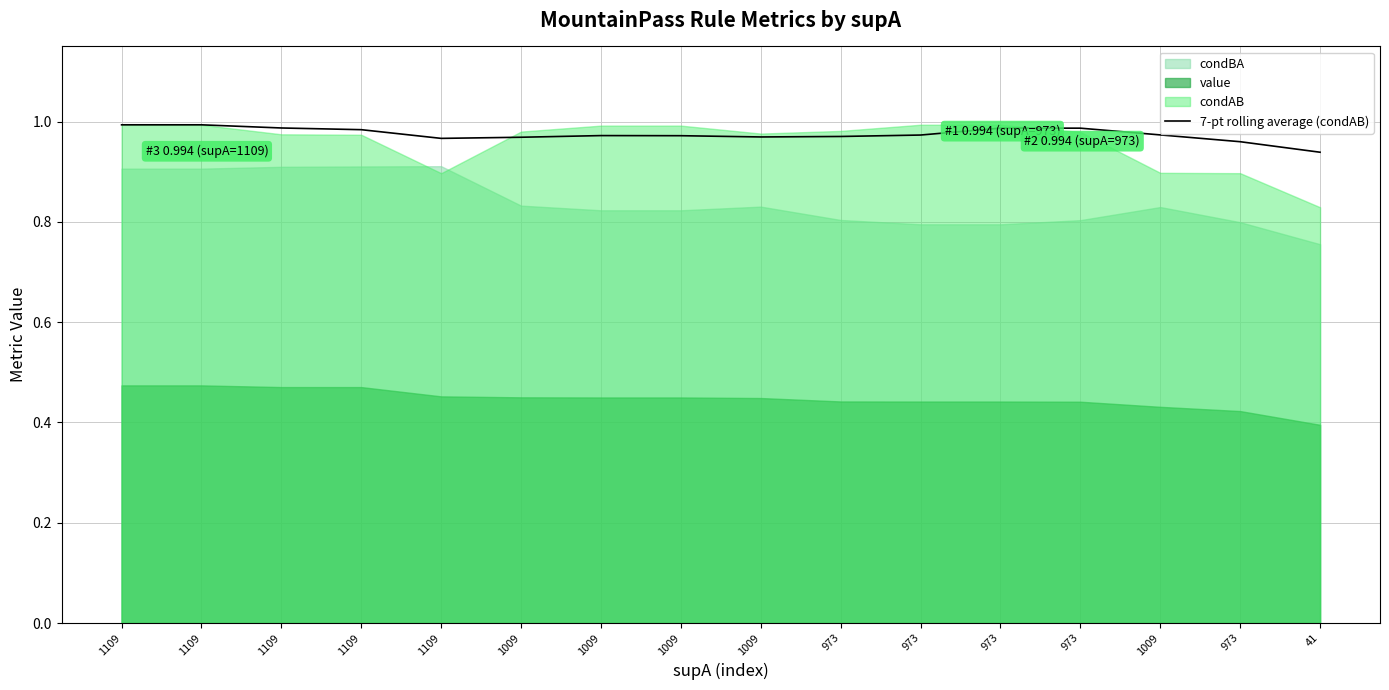

Reading right to left, transcribe all the data shown in this chart.

41=0.9	973=1.0	1009=1.0	973=1.0	973=1.0	973=1.0	973=1.0	1009=1.0	1009=1.0	1009=1.0	1009=1.0	1109=1.0	1109=1.0	1109=1.0	1109=1.0	1109=1.0